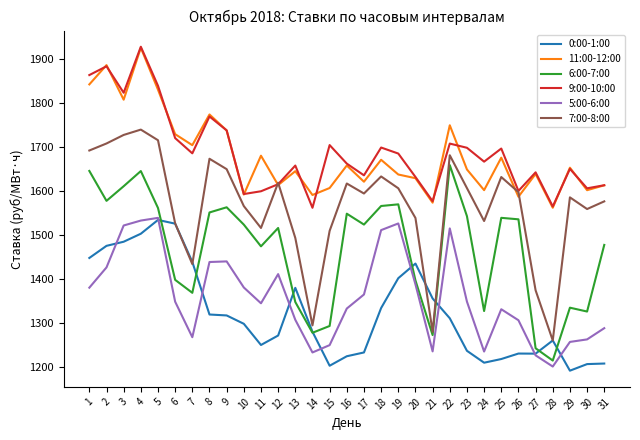

What is the maximum value for 7:00-8:00?

1740.6